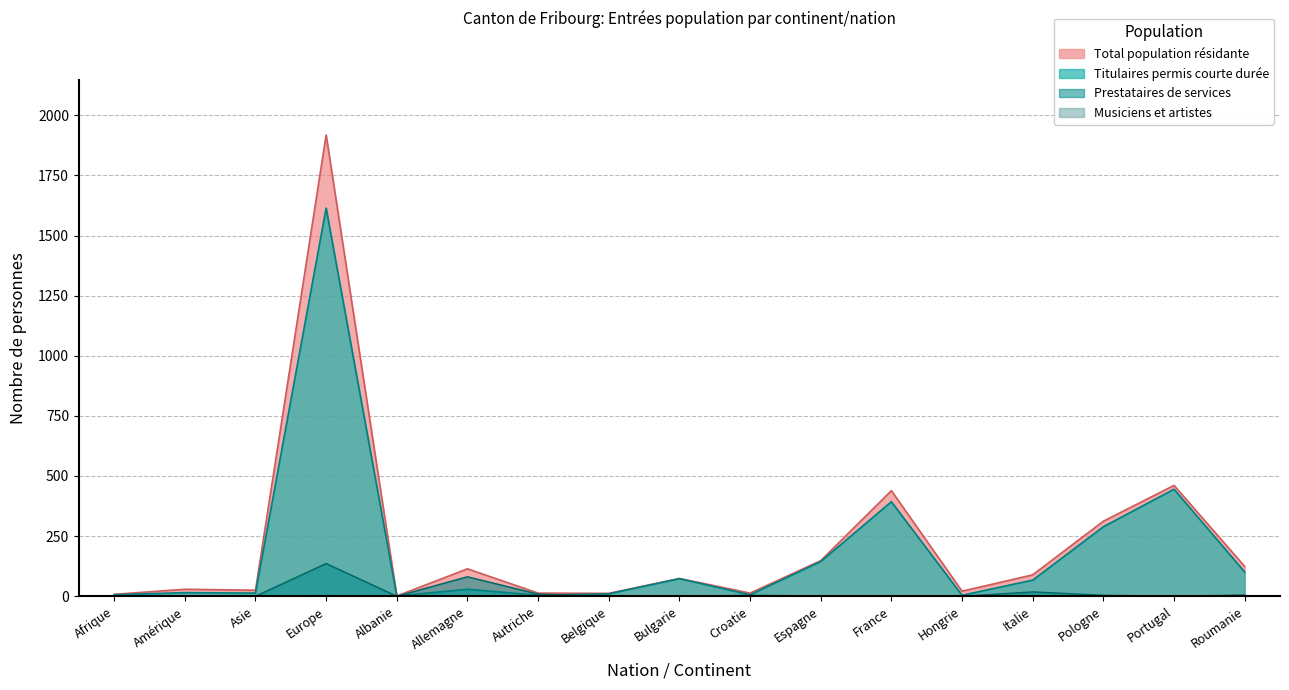

Is the value of Total (upper) at Bulgarie greater than the value of Musiciens (upper) at Asie?

Yes